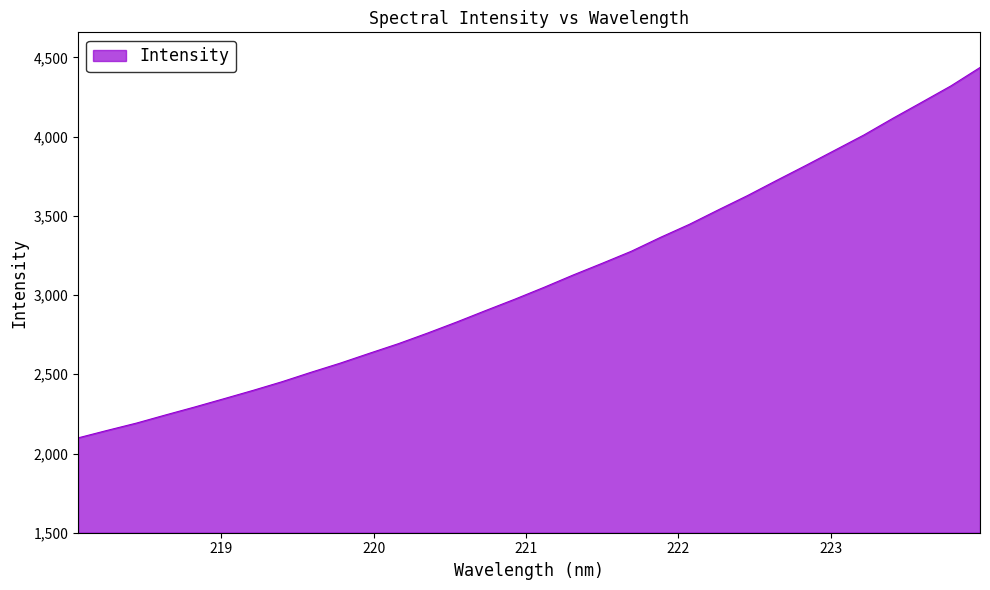

What is the difference between the maximum and minimum values?

2337.7